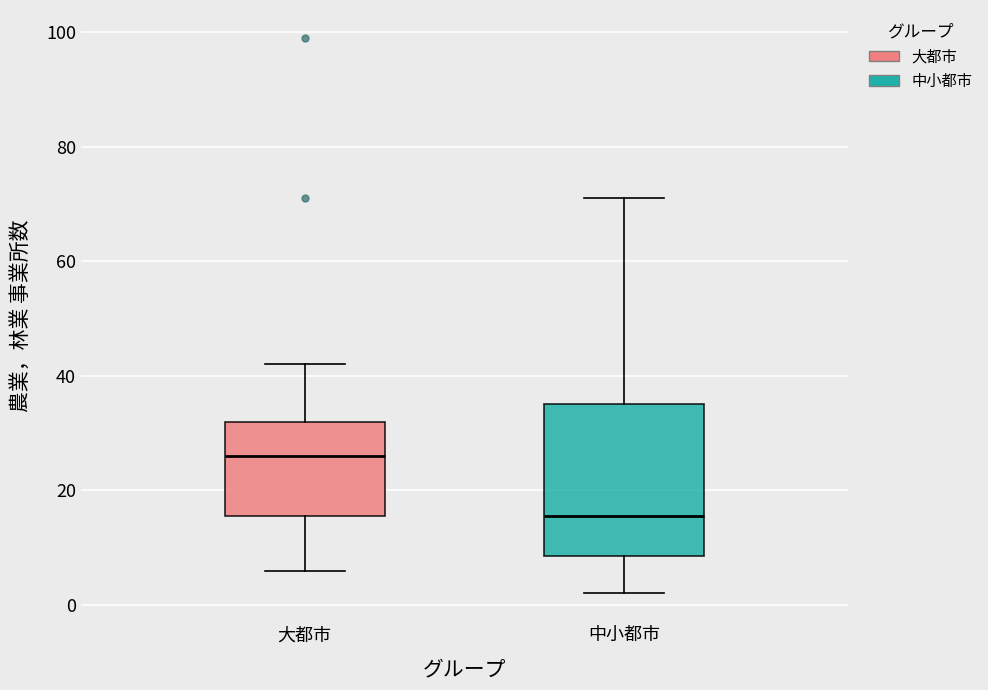

Where does the upper whisker of the box for 大都市 end on the y-axis? The values are not printed on the chart, so give them approximately, as read against the axis.

42